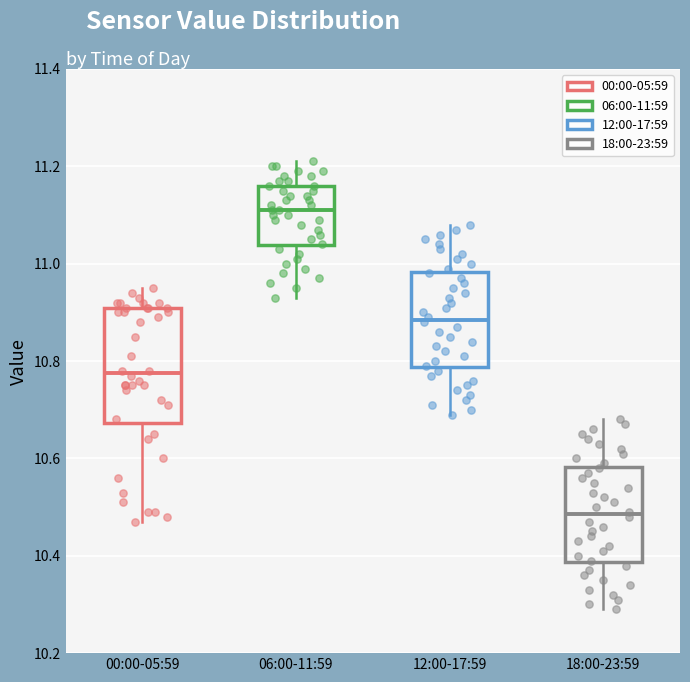

Reading left to right, read every box against the y-axis: the position of its median line, the range the box covers, and the ends of its whiskers. The values are not printed on the chart, so give them approximately, as read against the axis.

00:00-05:59: median 10.78, box 10.68 to 10.92, whiskers 10.48 to 10.96
06:00-11:59: median 11.12, box 11.04 to 11.16, whiskers 10.94 to 11.22
12:00-17:59: median 10.88, box 10.78 to 10.98, whiskers 10.70 to 11.08
18:00-23:59: median 10.48, box 10.38 to 10.58, whiskers 10.30 to 10.68